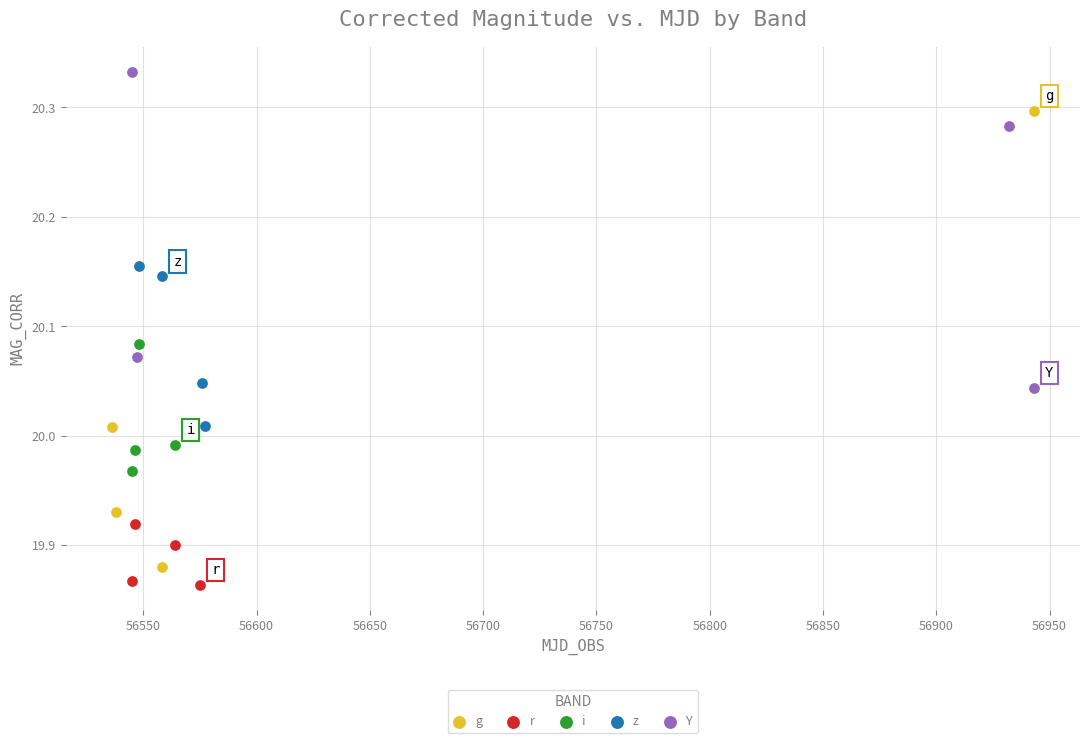

Which series has the largest Y range (max minus min)?

g